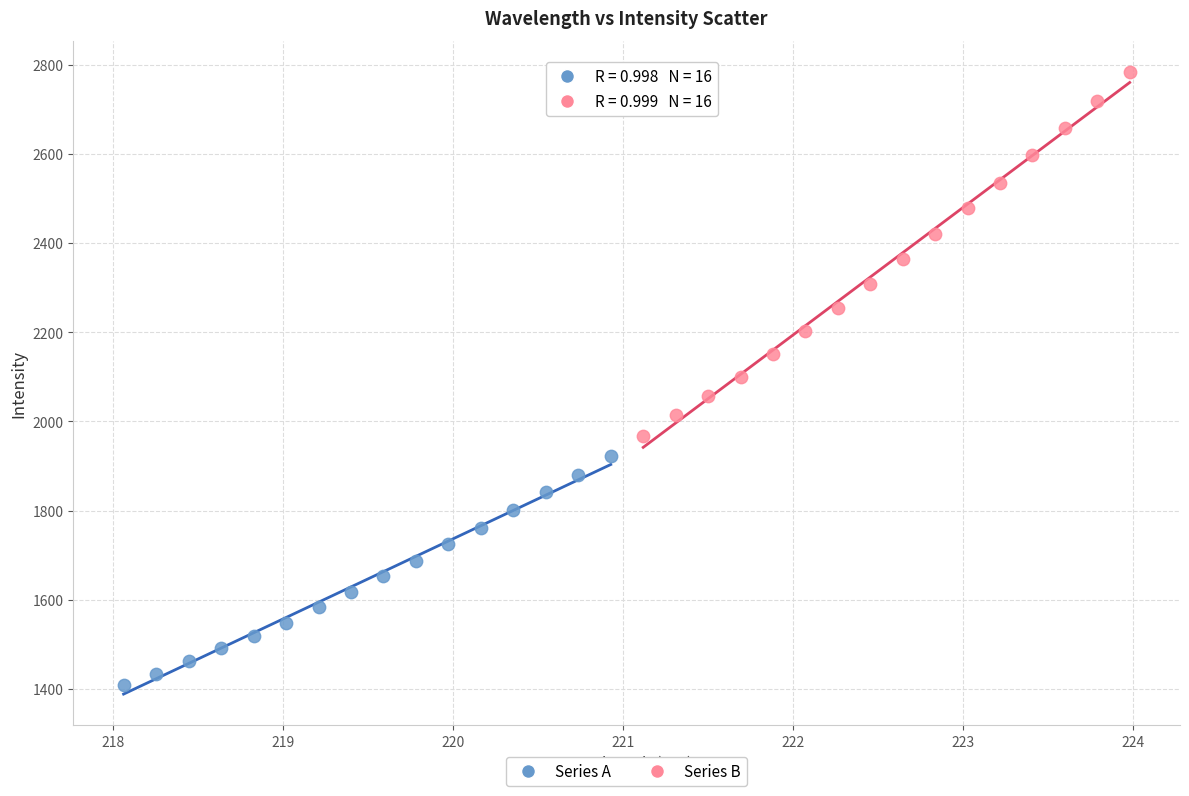

Which series has the widest spread of Y values?

Series B